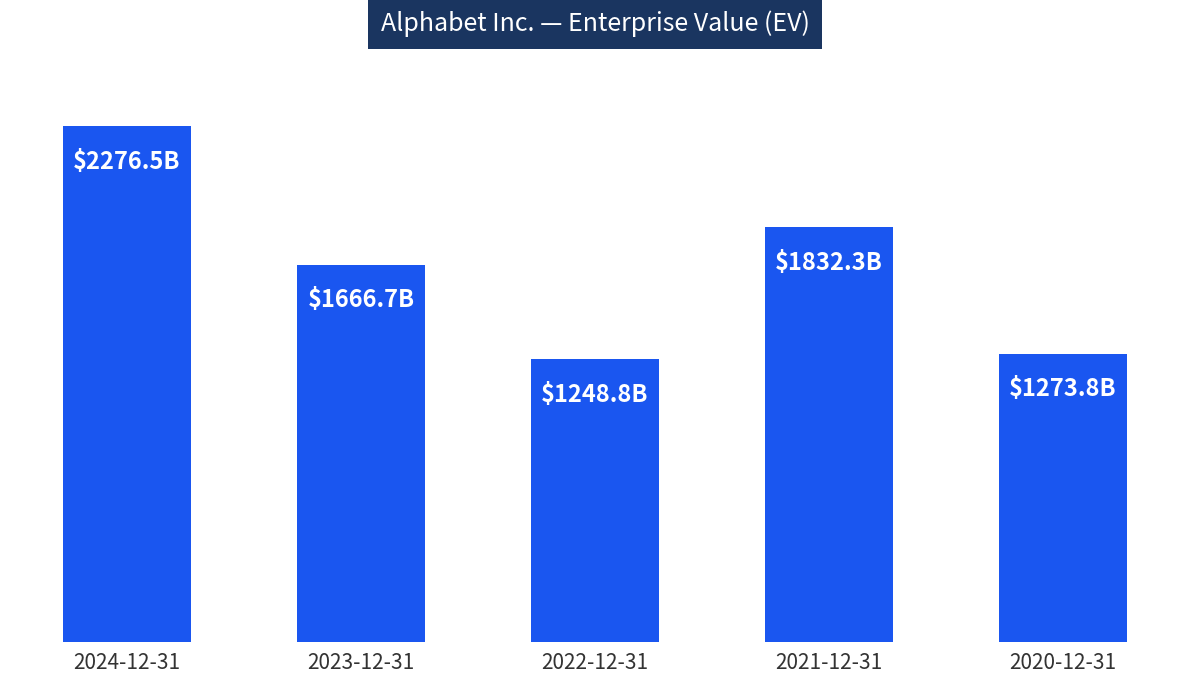

Between 2023-12-31 and 2024-12-31, which is larger?

2024-12-31